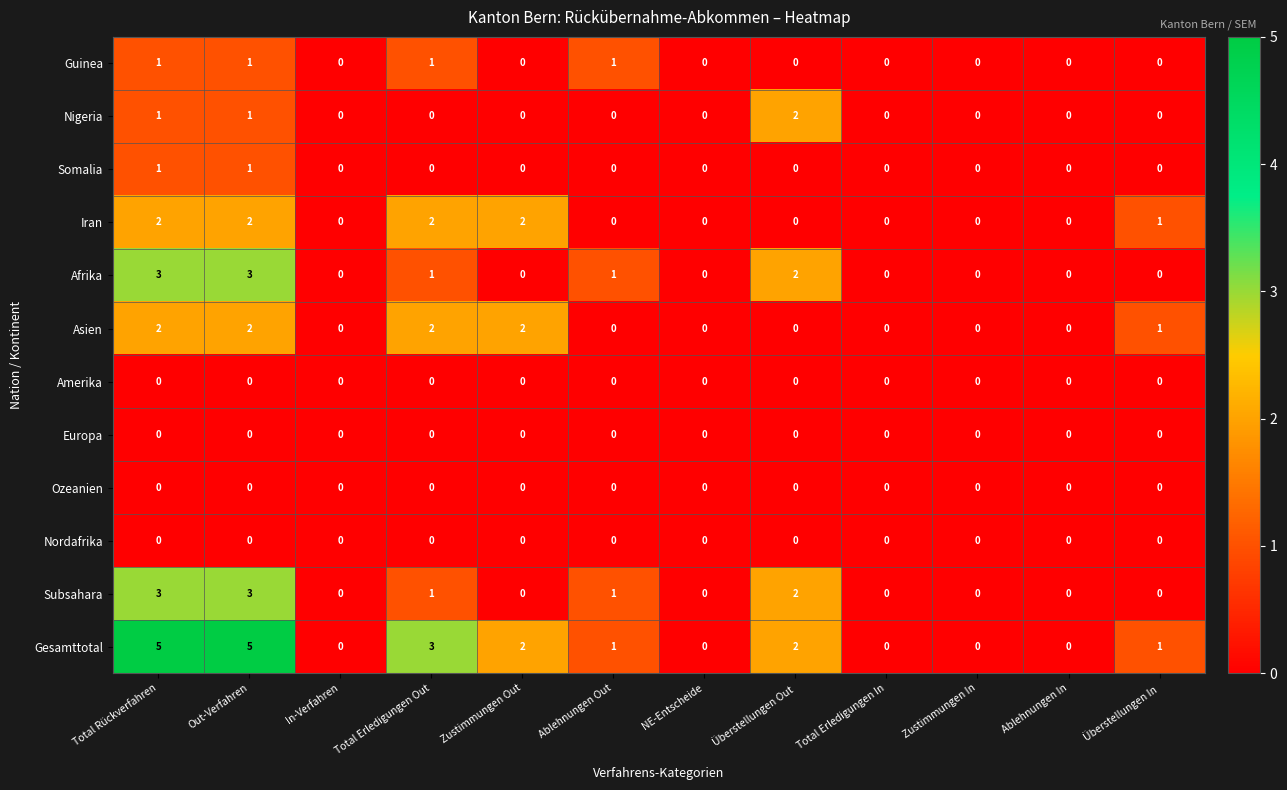

Which series has the largest range (max minus min)?

Gesamttotal